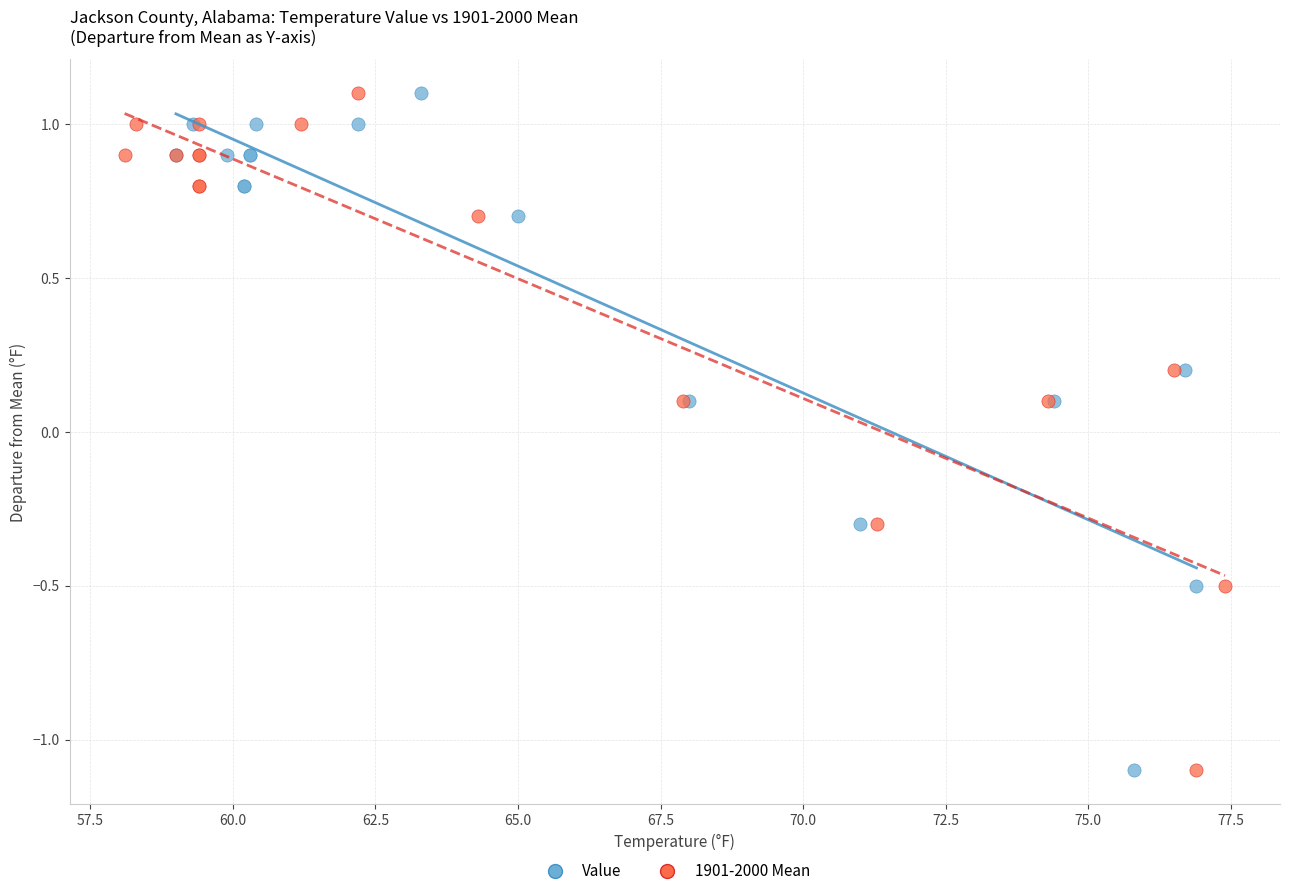

What are all the series names shown in the legend?

Value, 1901-2000 Mean